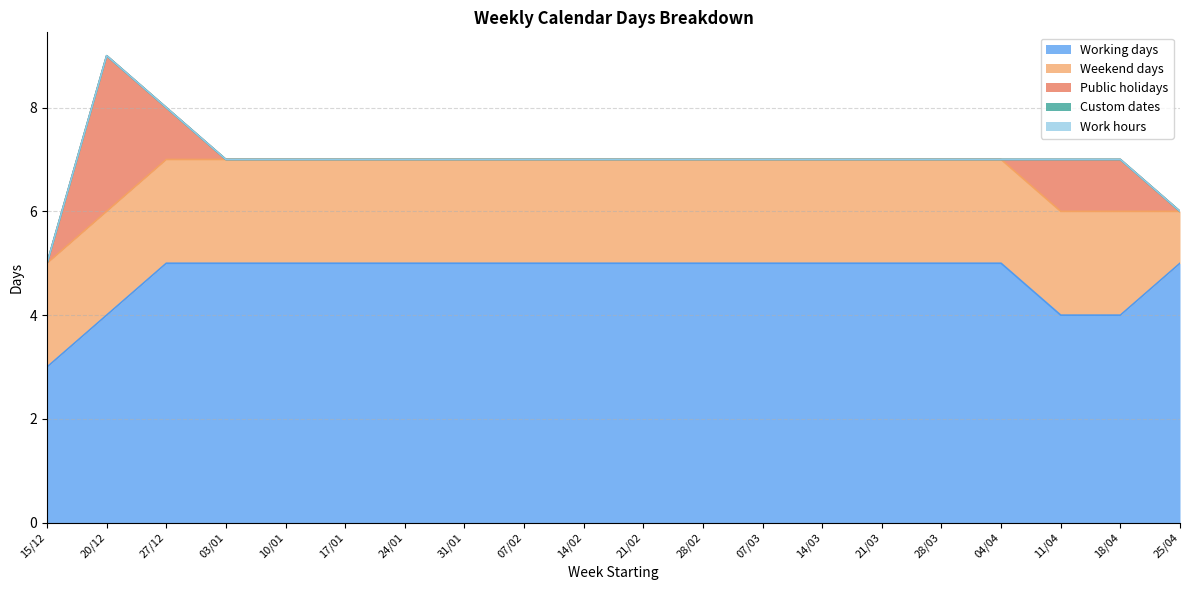

Which category has the highest value in the Weekend days series?

15/12